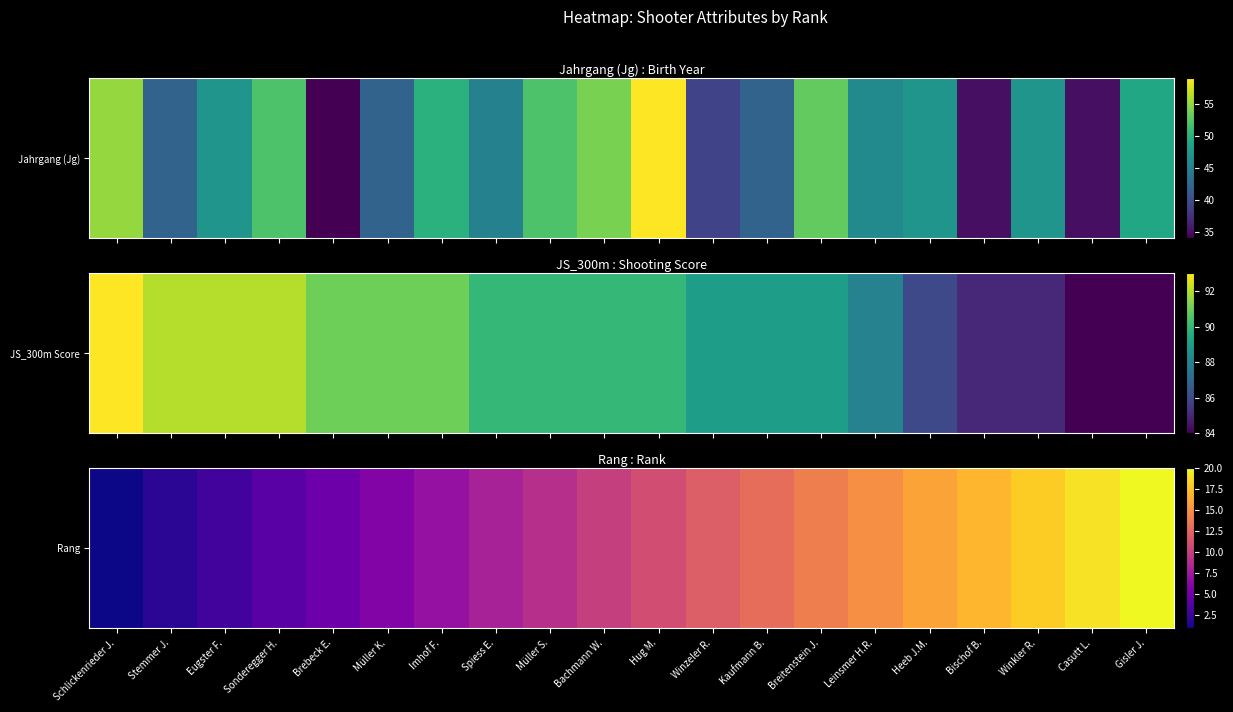

Reading right to left, list all the values displayed in this chart.

20	19	18	17	16	15	14	13	12	11	10	9	8	7	6	5	4	3	2	1